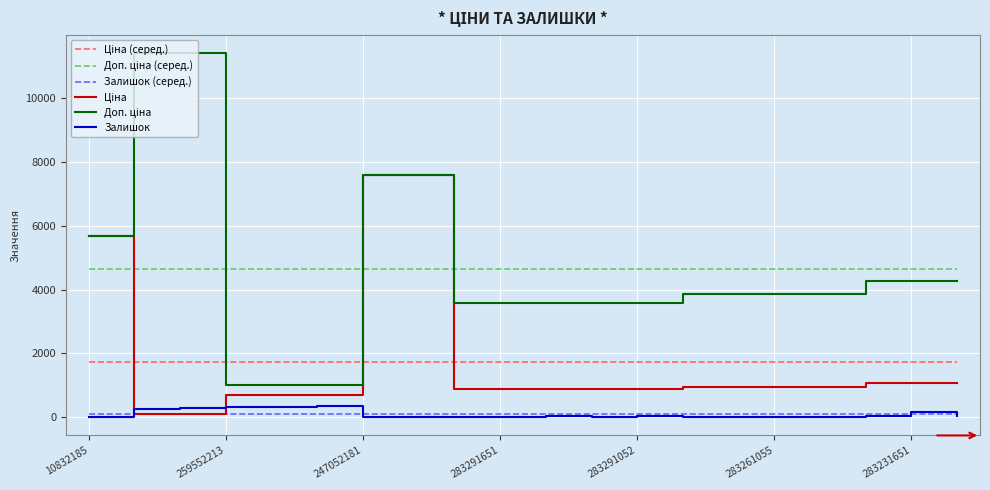

Is this an area chart (filled region under the line)?

No